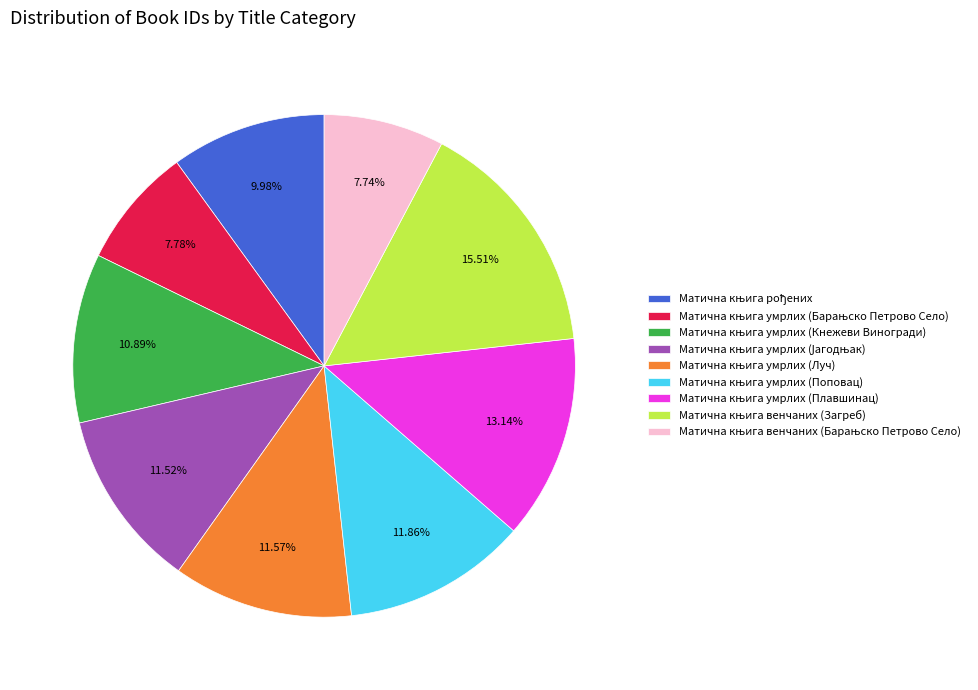

Is there a majority slice in this chart?

No